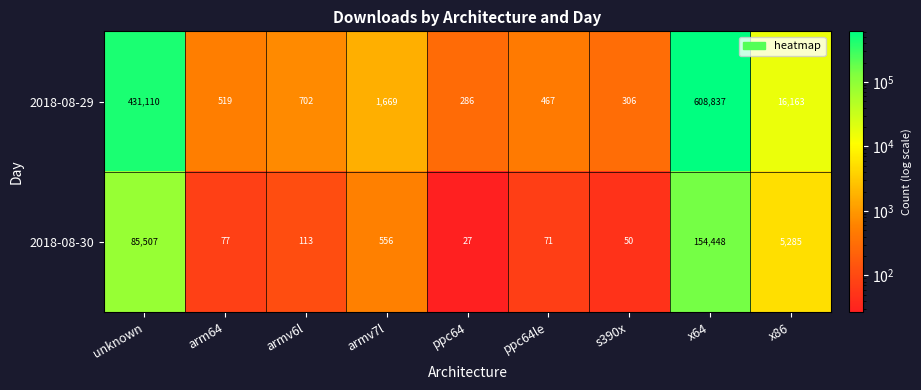

Reading left to right, transcribe all the data shown in this chart.

2018-08-29: unknown=431110	arm64=519	armv6l=702	armv7l=1669	ppc64=286	ppc64le=467	s390x=306	x64=608837	x86=16163
2018-08-30: unknown=85507	arm64=77	armv6l=113	armv7l=556	ppc64=27	ppc64le=71	s390x=50	x64=154448	x86=5285